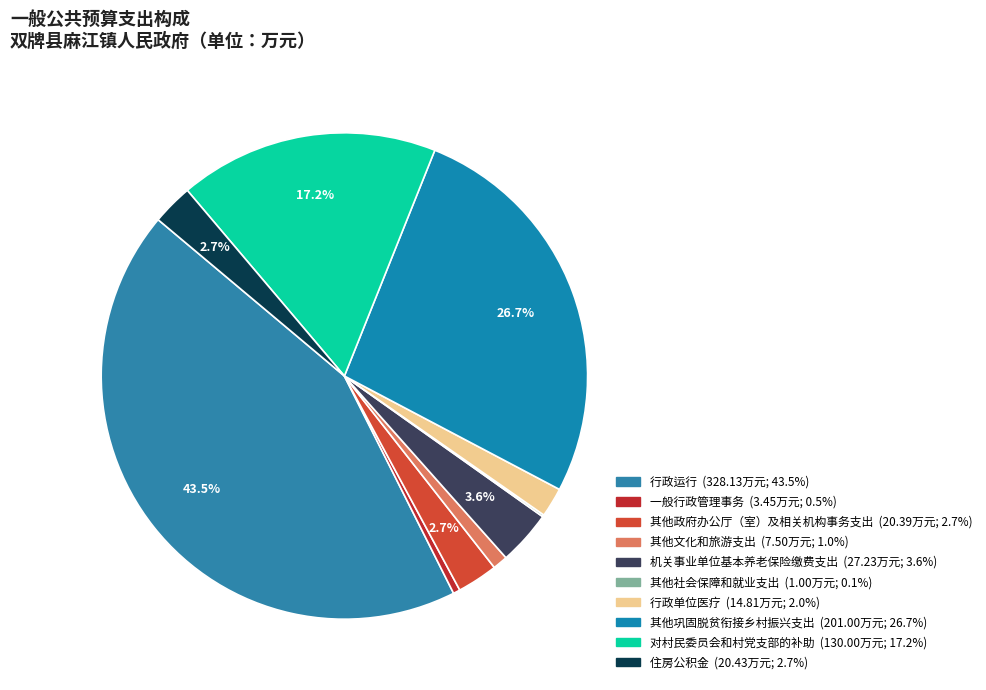

Which category has the biggest portion of the pie?

行政运行